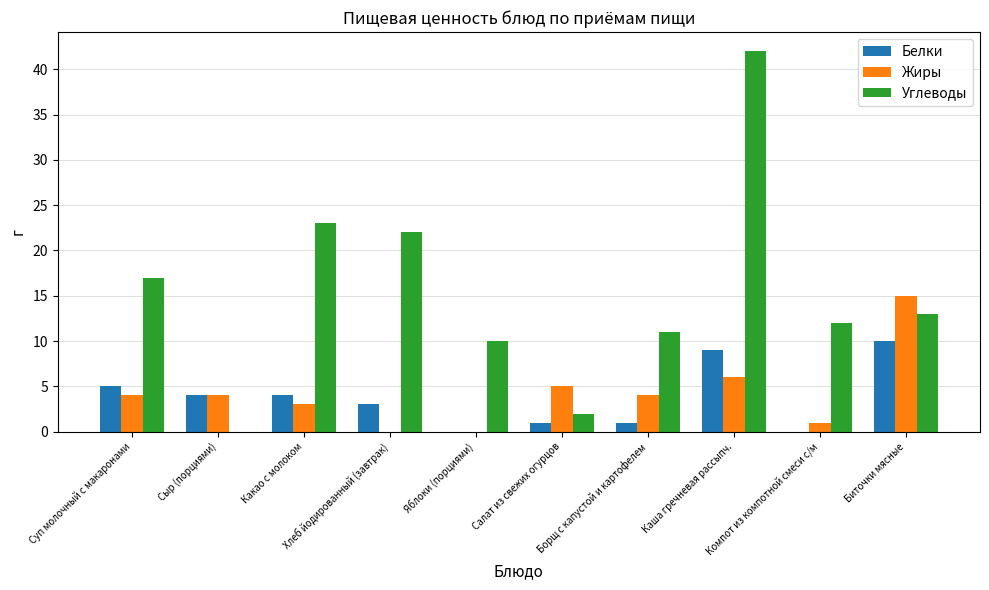

What is the sum of all Белки values?

37